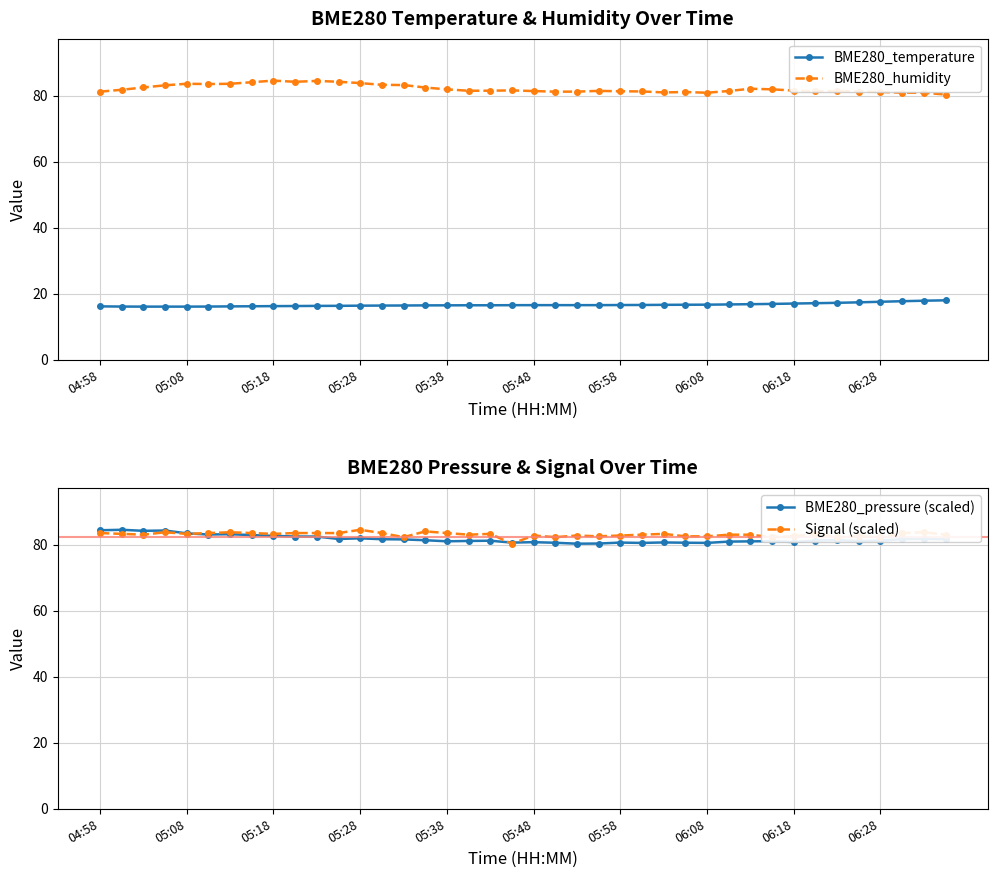

The BME280_temperature series shows 29.1 at 06:18. True or false?

False